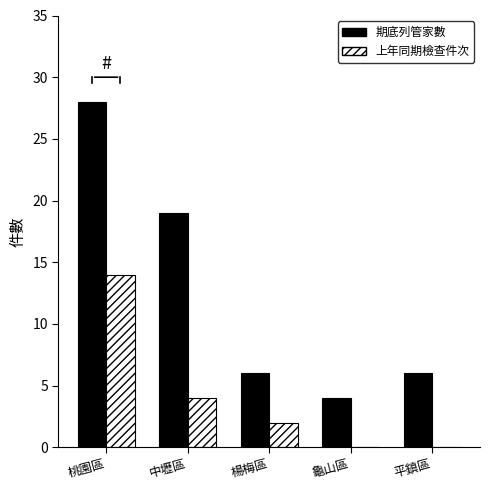

Which category has the highest value in the 期底列管家數 series?

桃園區